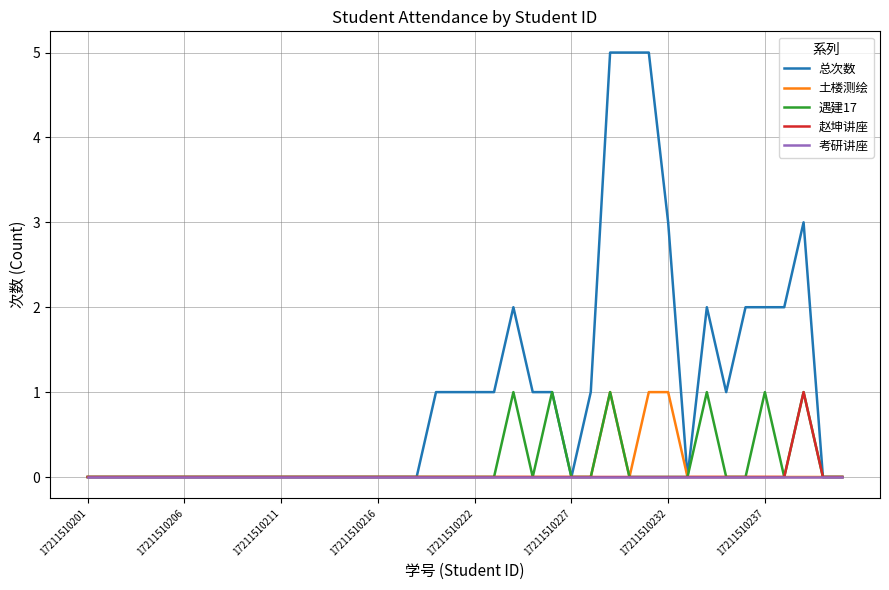

Does the chart have visible grid lines?

Yes